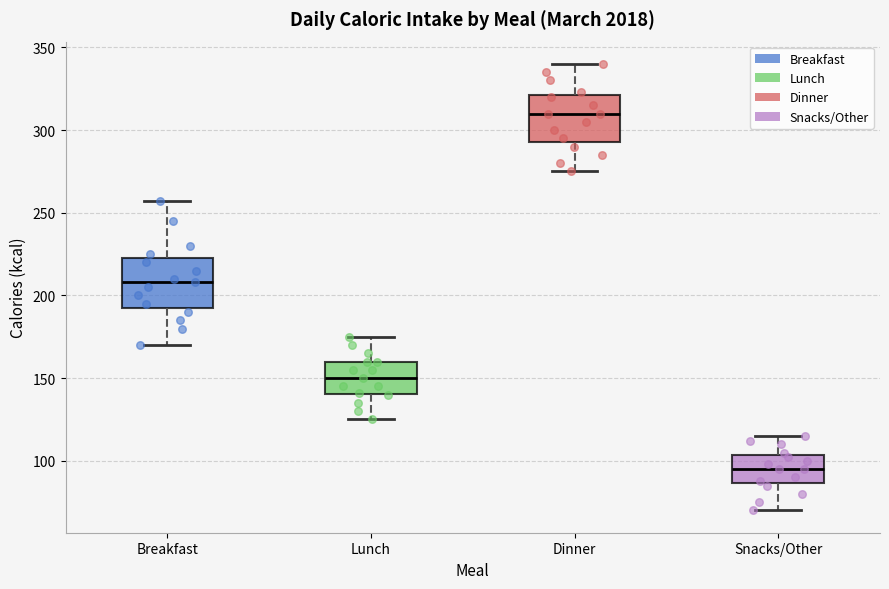

Reading left to right, transcribe this box plot: for each box, give where its median line is, the range the box spans, and where its two whiskers end, as read against the y-axis. The values are not printed on the chart, so give them approximately, as read against the axis.

Breakfast: median 210, box 195 to 225, whiskers 170 to 255
Lunch: median 150, box 140 to 160, whiskers 125 to 175
Dinner: median 310, box 295 to 320, whiskers 275 to 340
Snacks/Other: median 95, box 85 to 105, whiskers 70 to 115